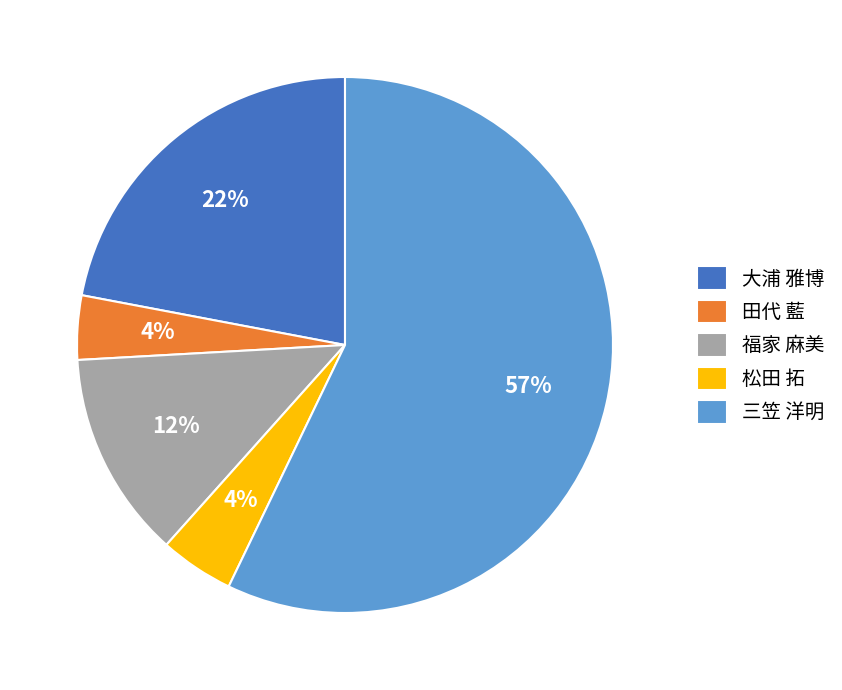

Do 松田 拓 and 大浦 雅博 together represent more than half of the pie?

No